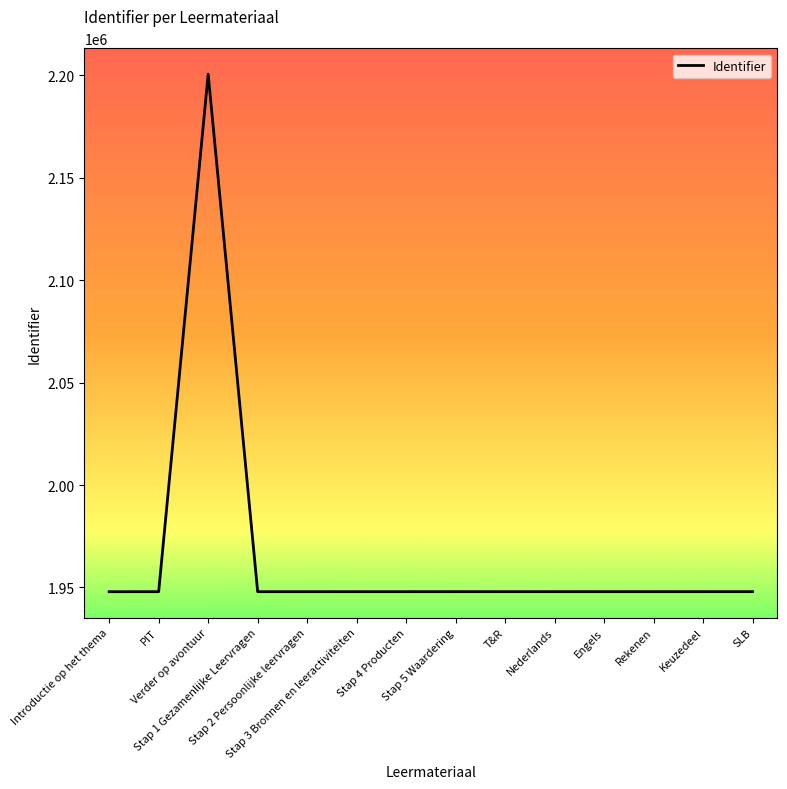

What is the sum of the values at T&R and Keuzedeel?

3895933